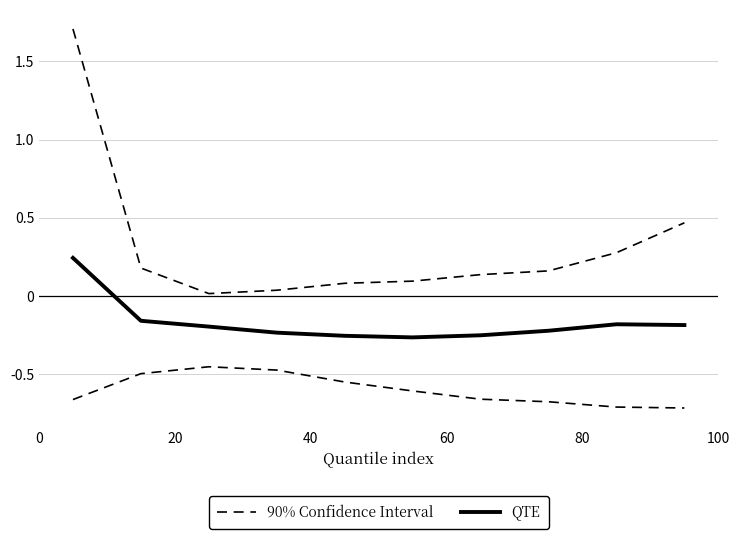

True or false: QTE has a value of -0.4 at 80.

False